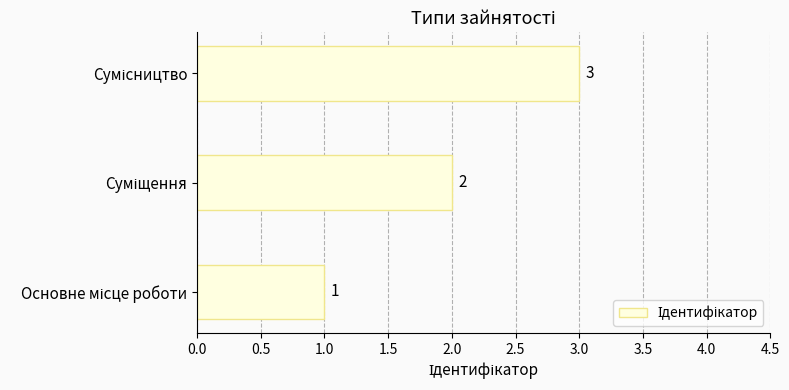

What is the maximum value shown in the chart?

3